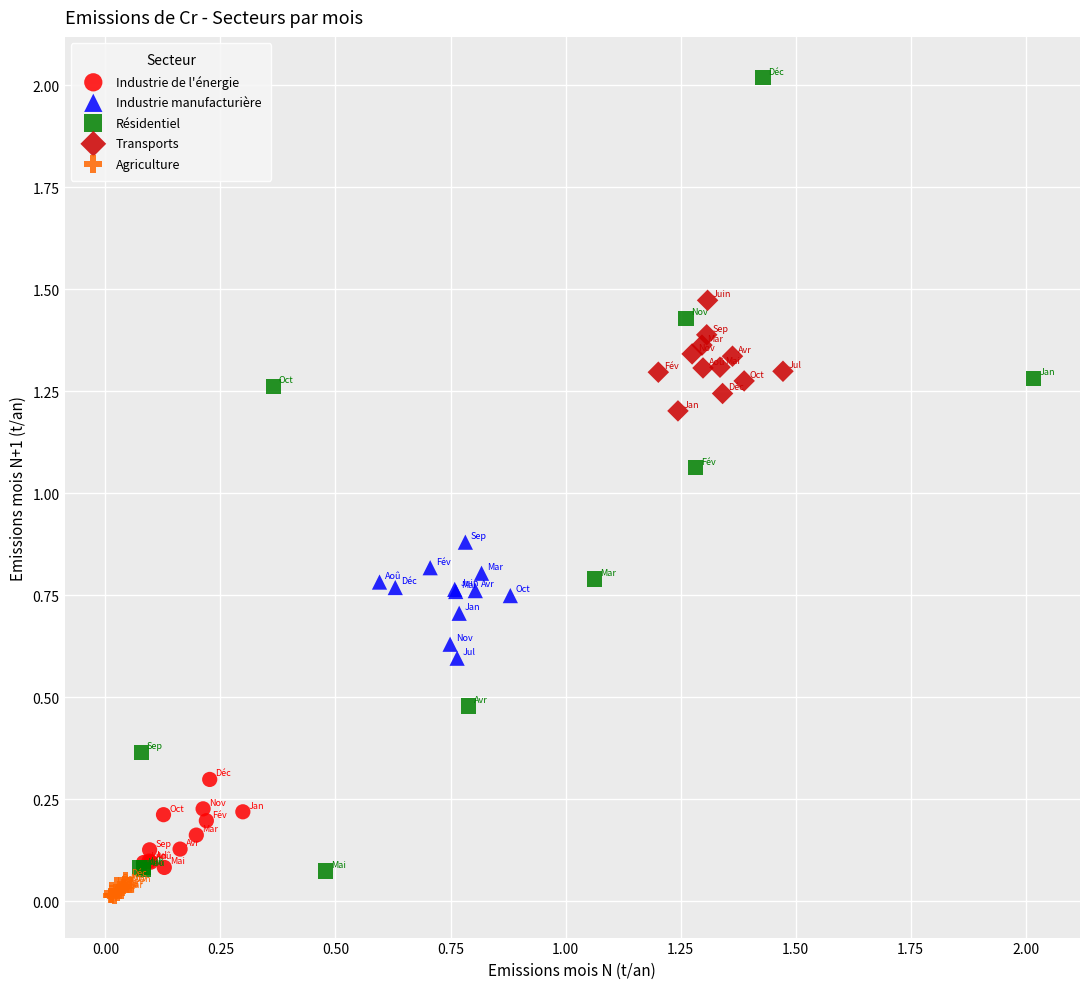

Which series has the largest Y range (max minus min)?

Résidentiel